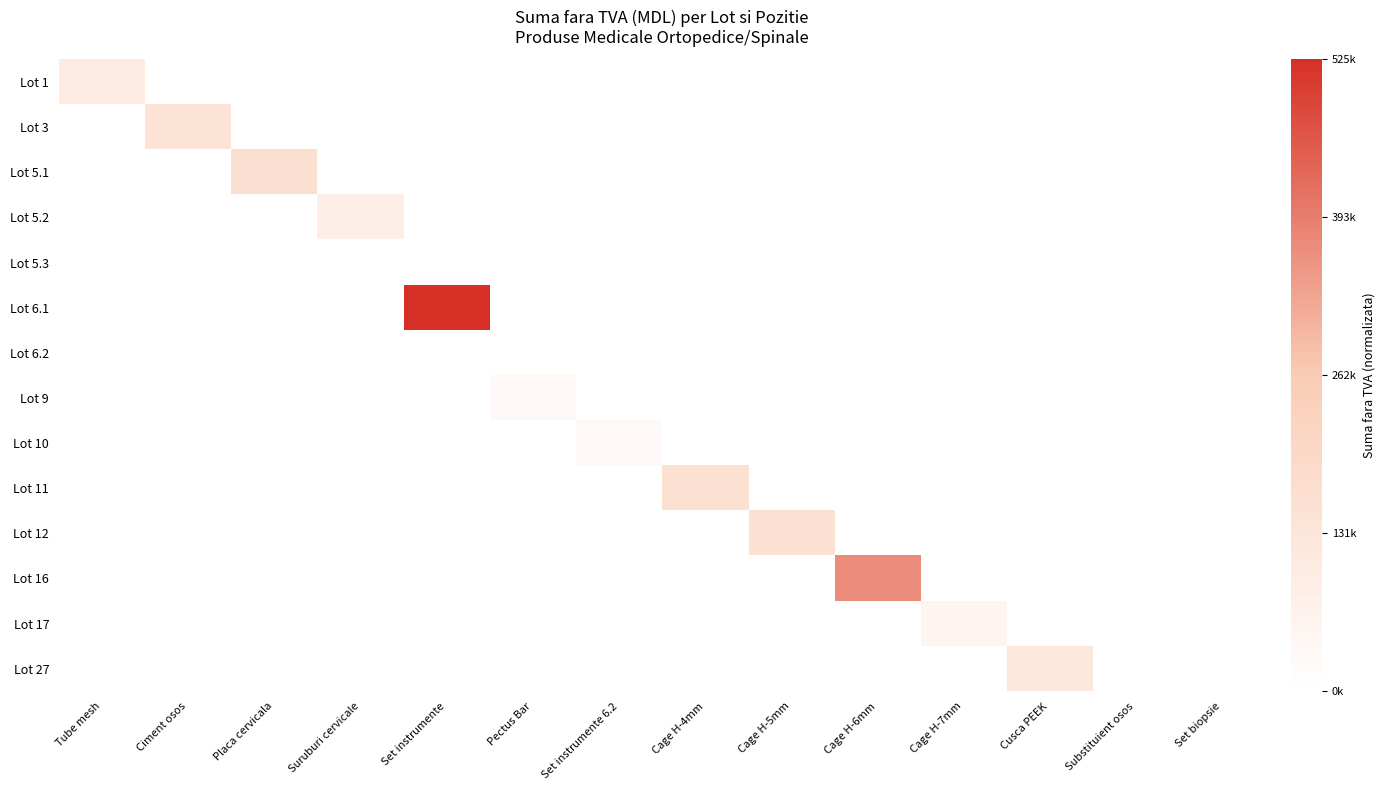

Is the value of Lot 11 at Ciment osos greater than the value of Lot 5.1 at Tube mesh?

No